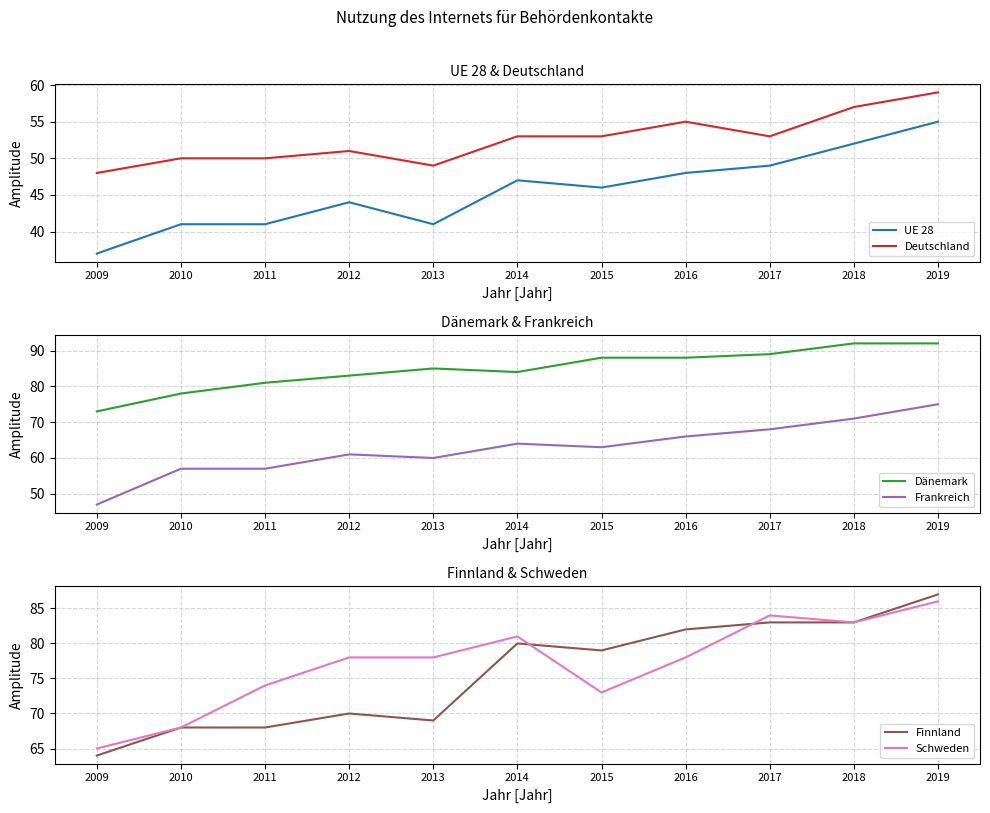

The UE 28 series shows 41 at 2011. True or false?

True